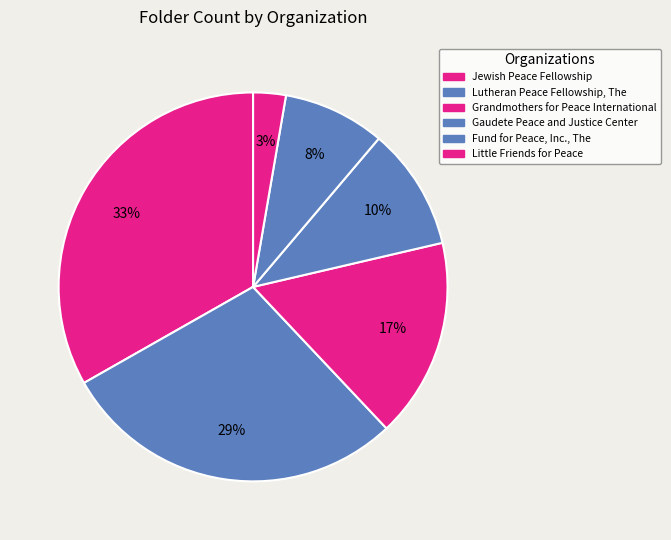

To the nearest percent, what percentage of the pie is Little Friends for Peace?

3%